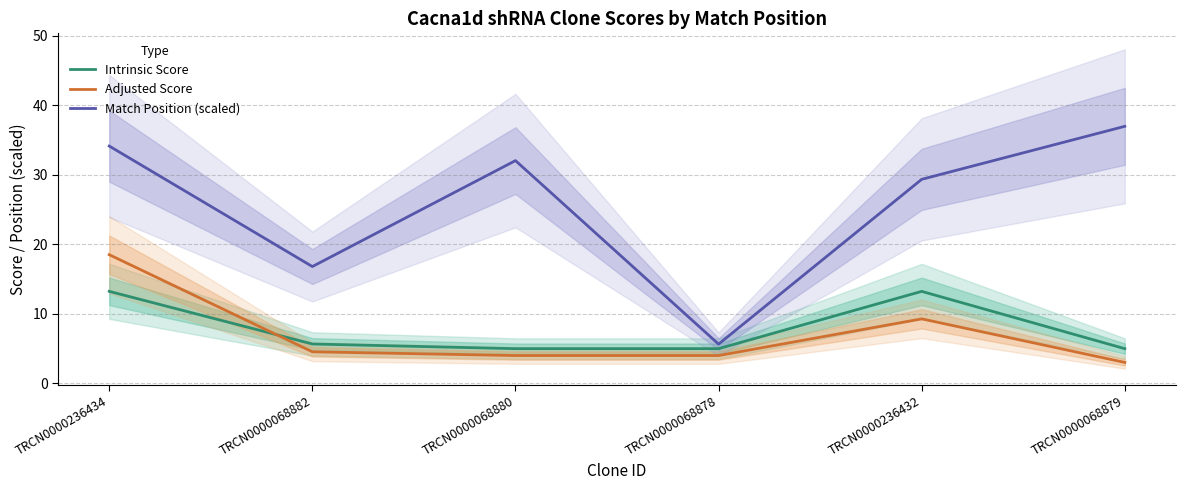

Which category has the highest value across all series?

TRCN0000068879